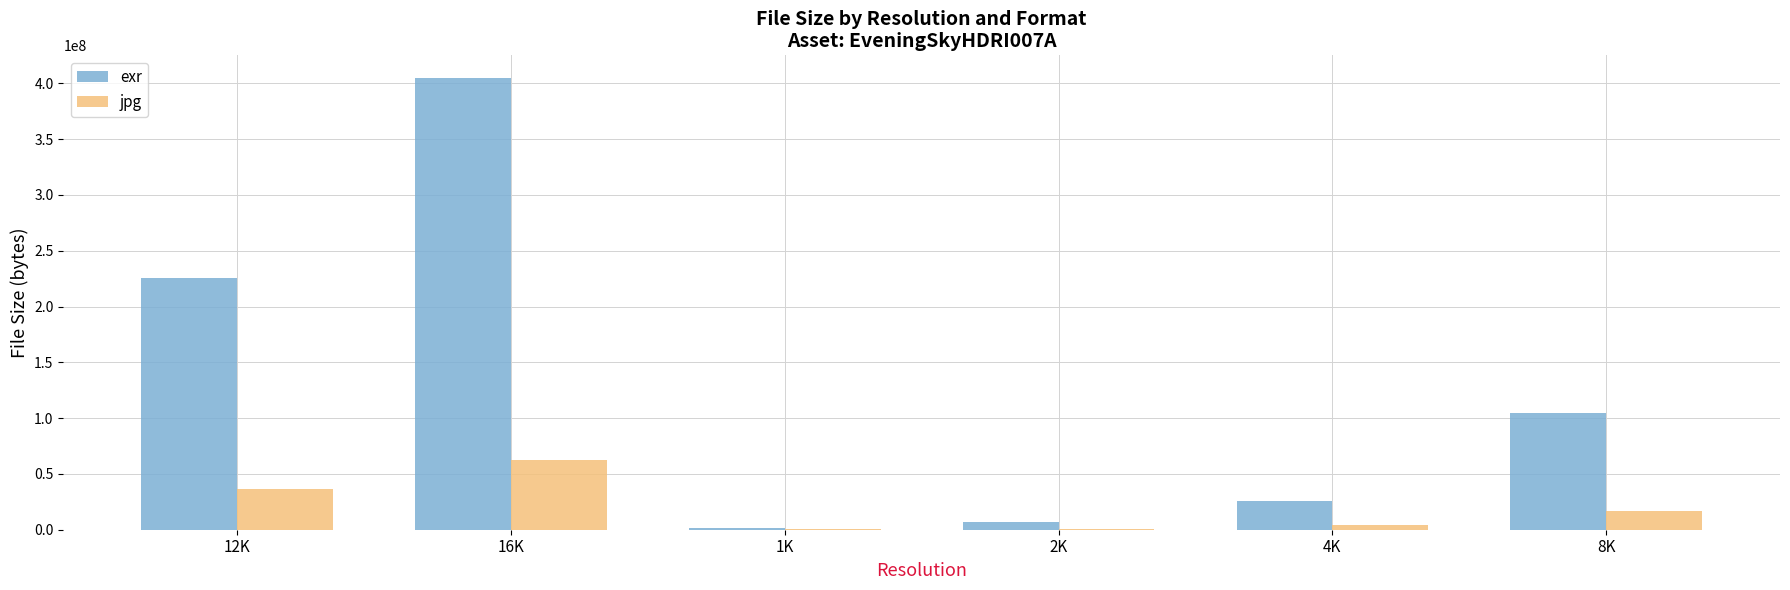

Where does the exr series first go above 104228538?

12K